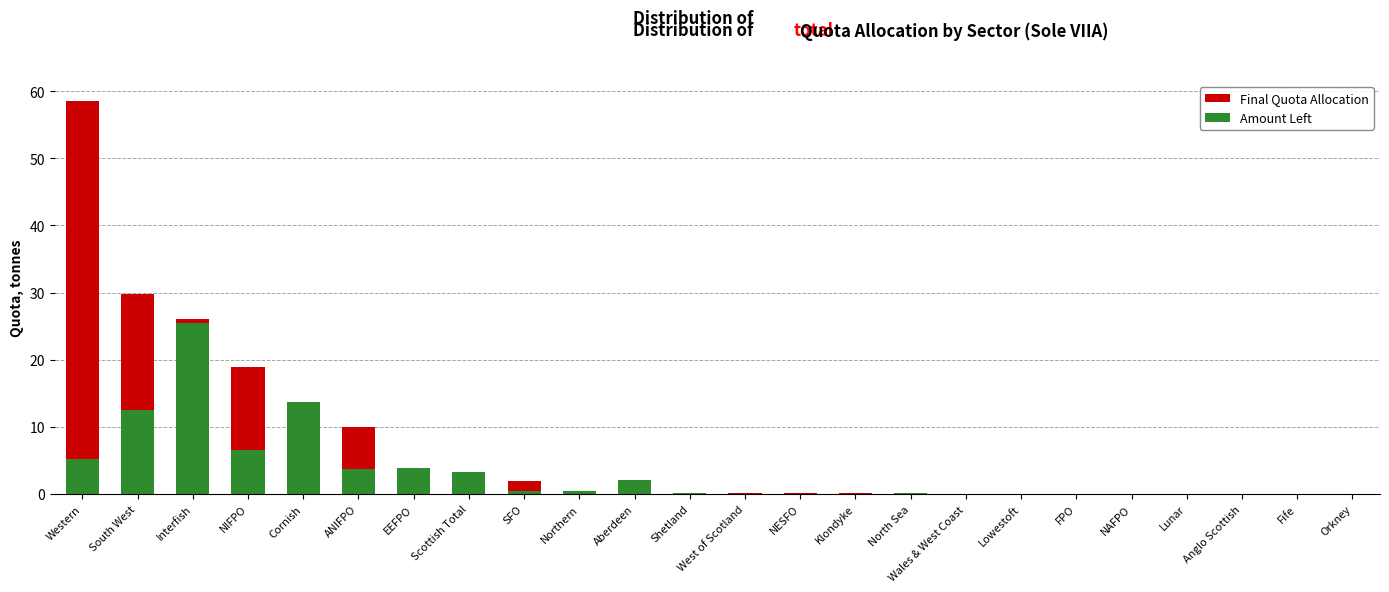

What are all the series names shown in the legend?

Final Quota Allocation, Amount Left